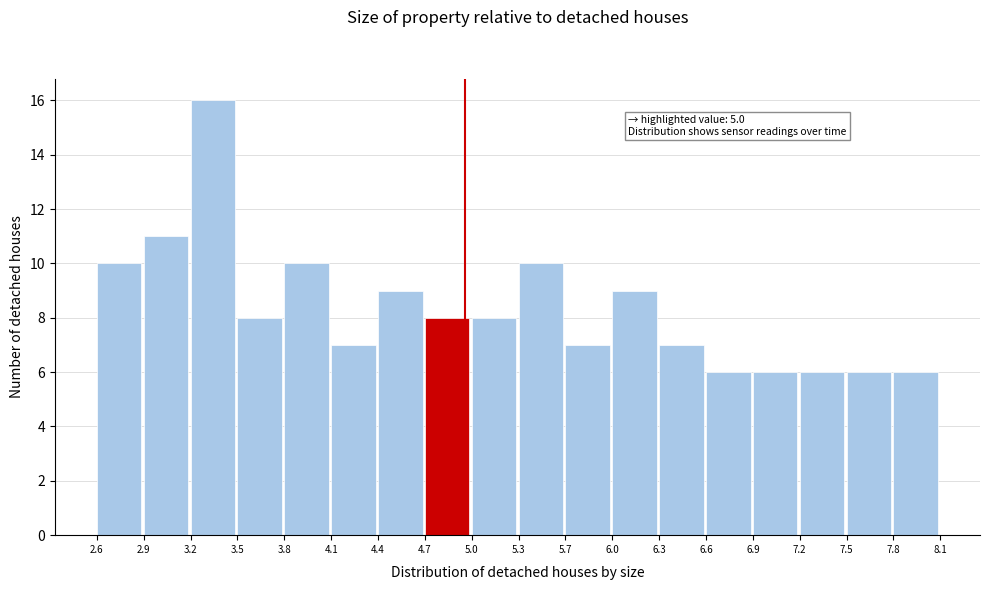

Over which range of the x-axis is the bar tallest?

3.2 to 3.5